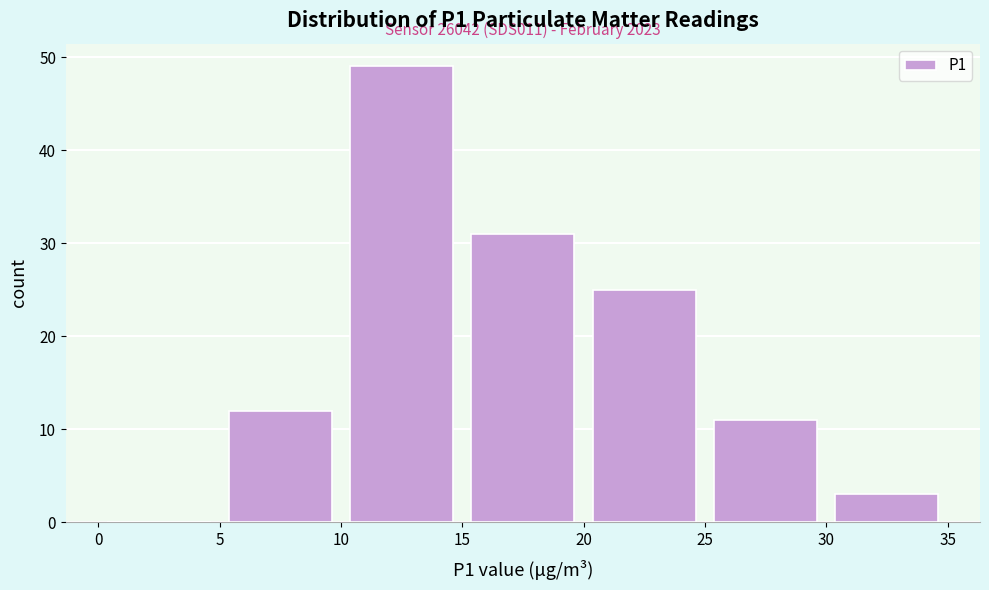

Over which range of the x-axis is the bar tallest?

10 to 15